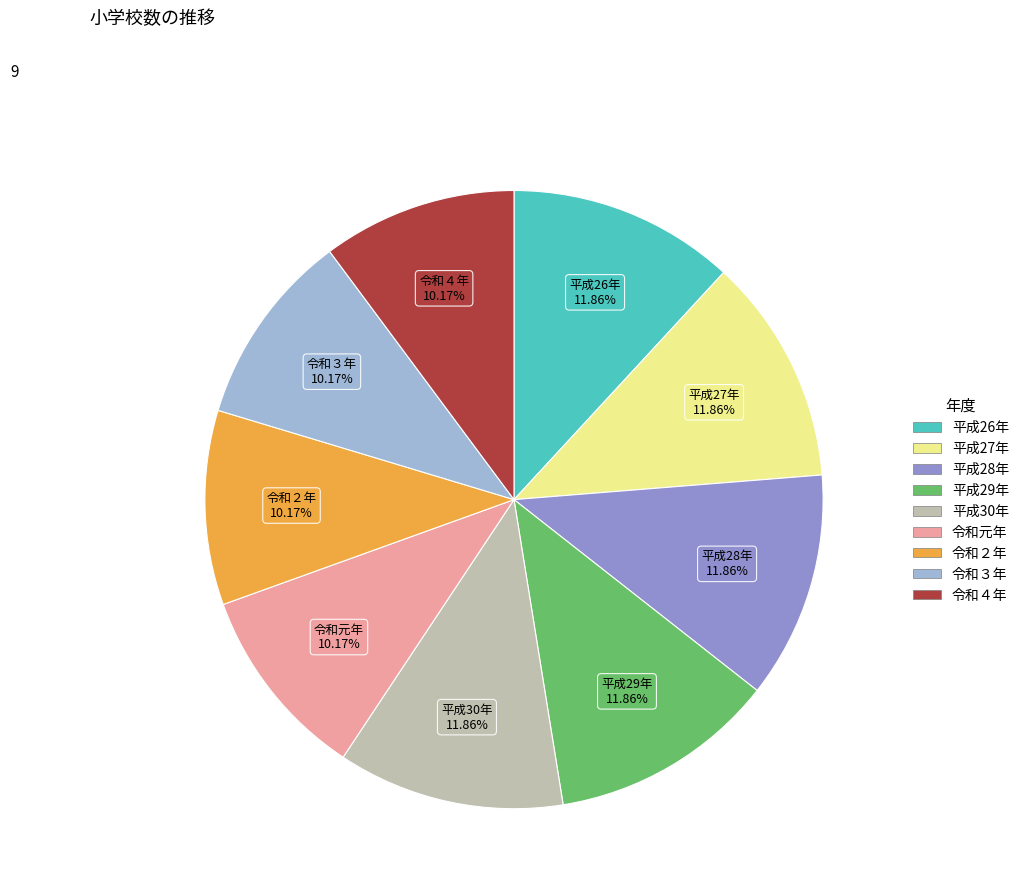

Which has a higher value, 令和元年 or 平成30年?

平成30年